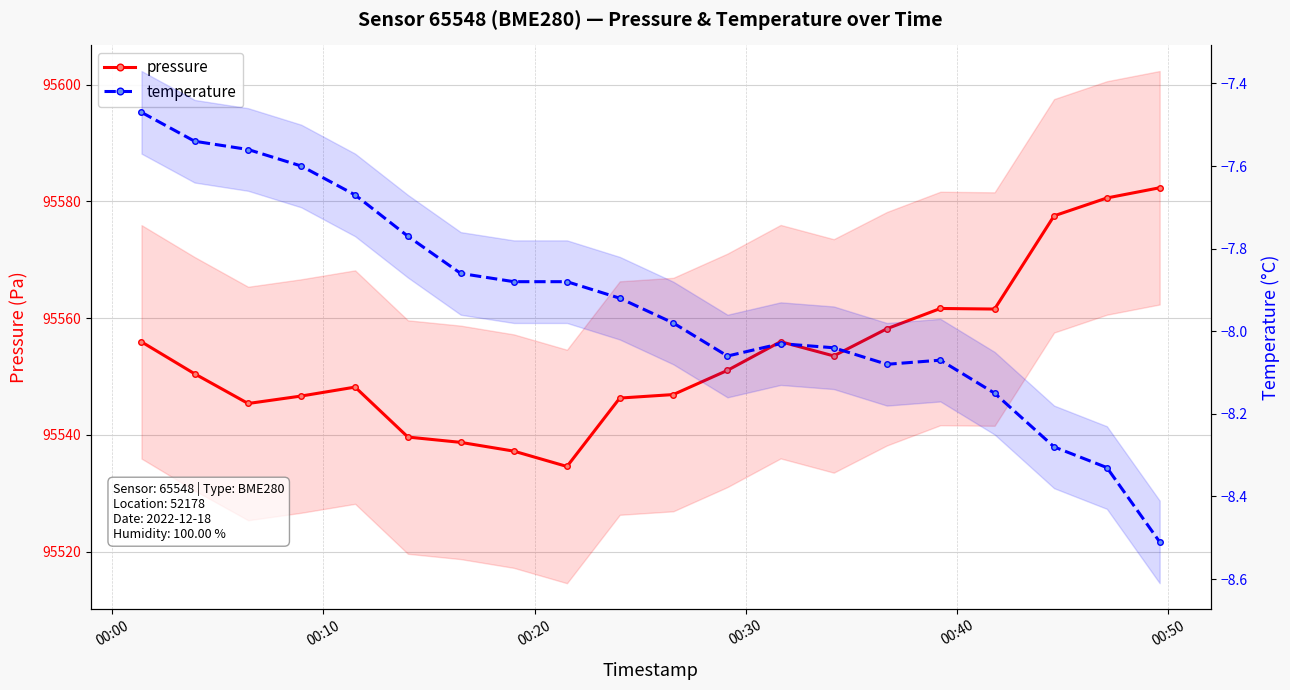

What are all the series names shown in the legend?

pressure, temperature